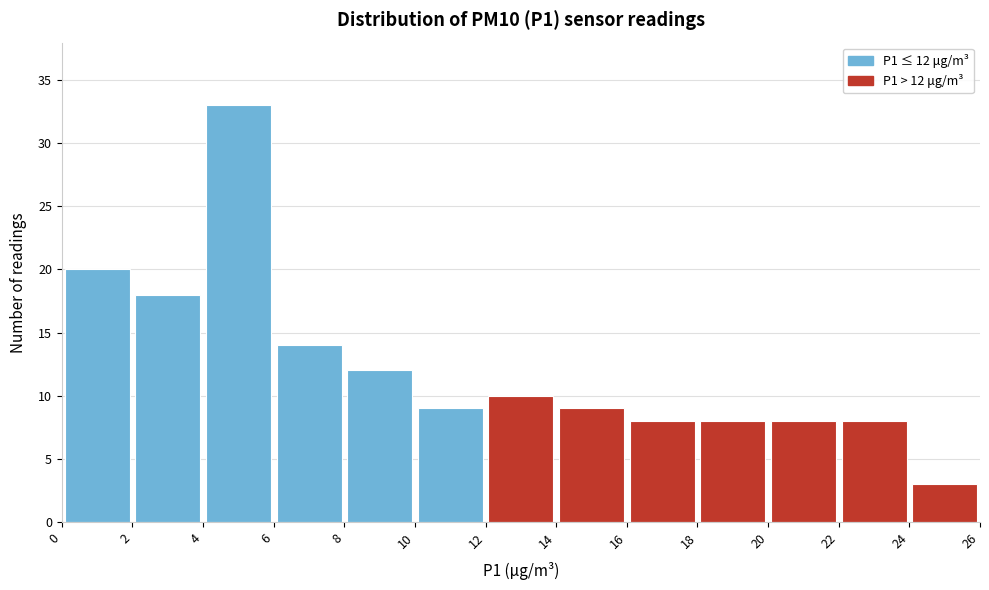

Over which range of the x-axis is the bar tallest?

4 to 6